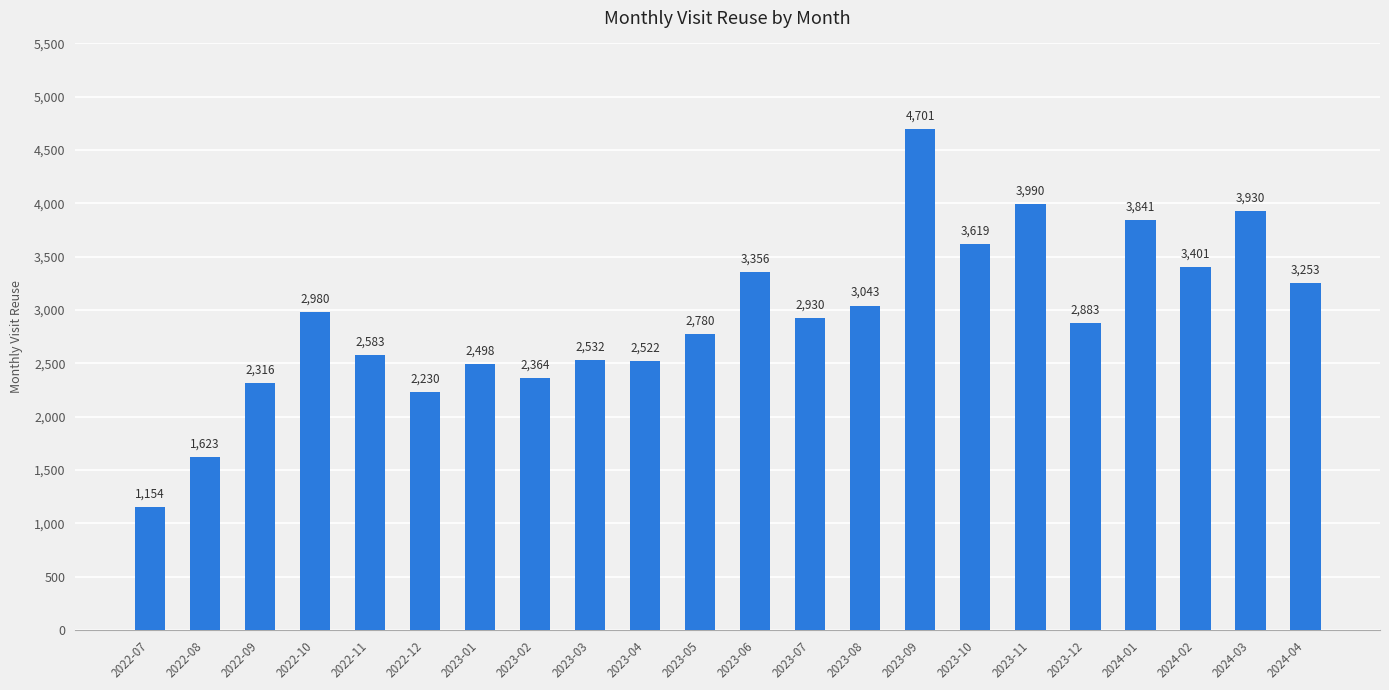

What is the minimum value shown in the chart?

1154